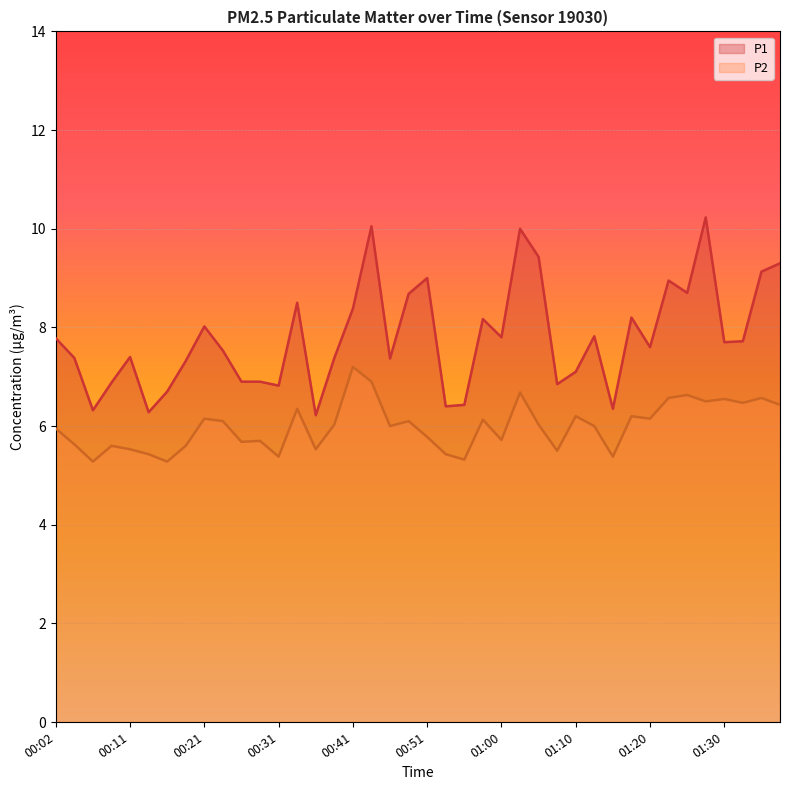

Between 00:38 and 01:28, which series saw the biggest shift?

P1